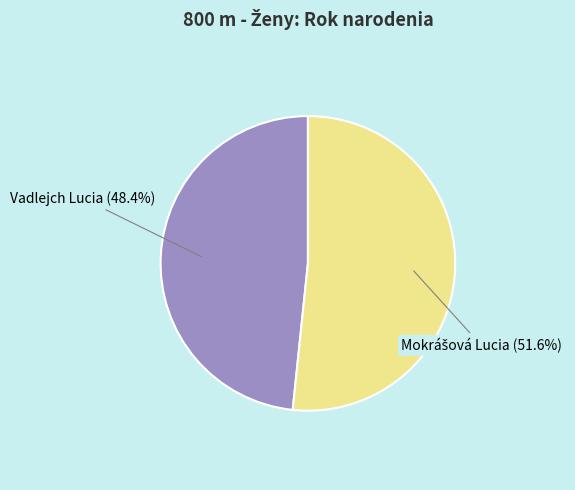

Does Vadlejch Lucia represent more than half of the total?

No